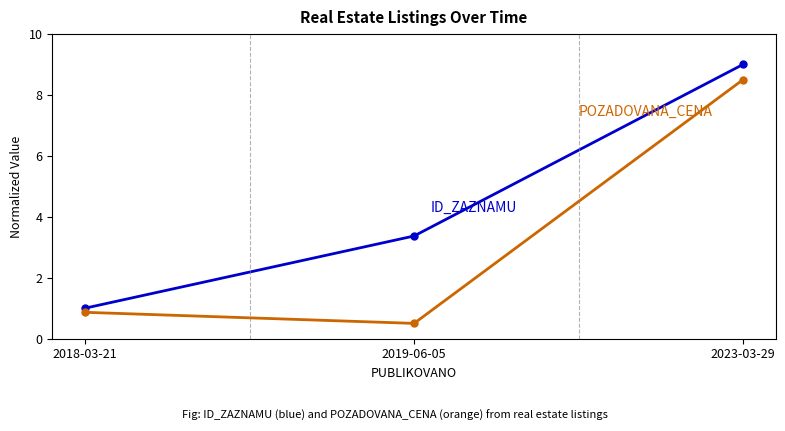

What is the label of the 1st point from the right?

2023-03-29